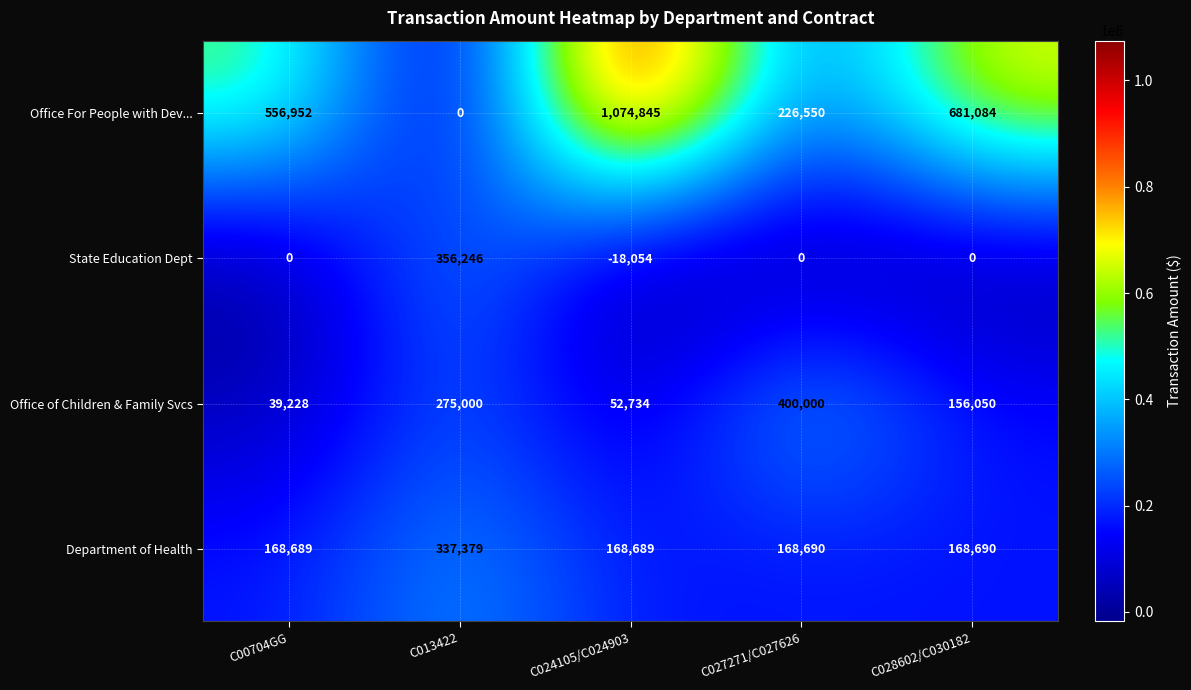

Which category has the highest value in the State Education Dept series?

C013422